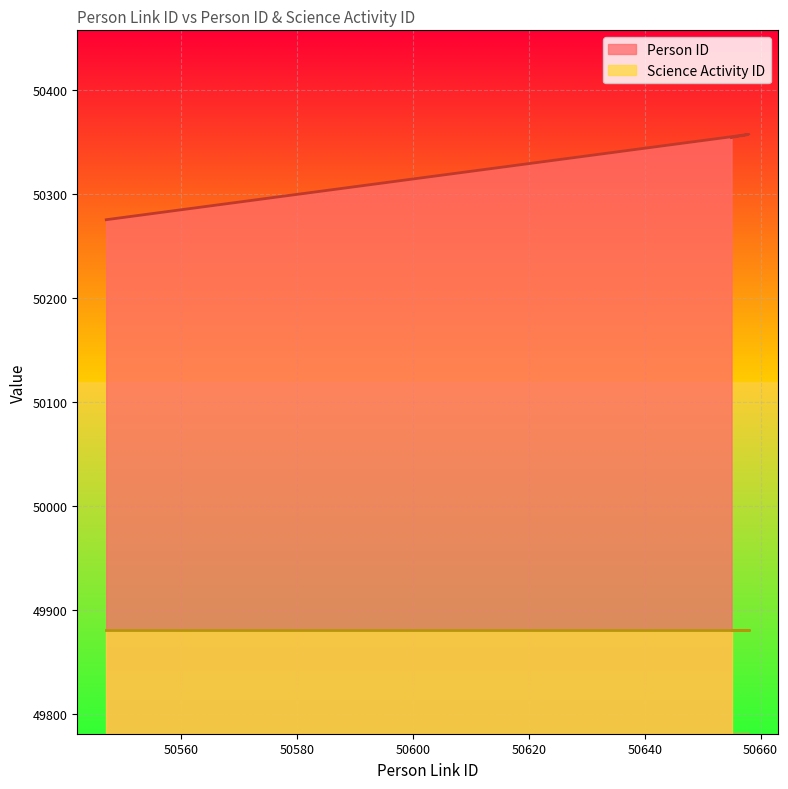

List the labels in order of value, largest first.

50658, 50657, 50656, 50655, 50547